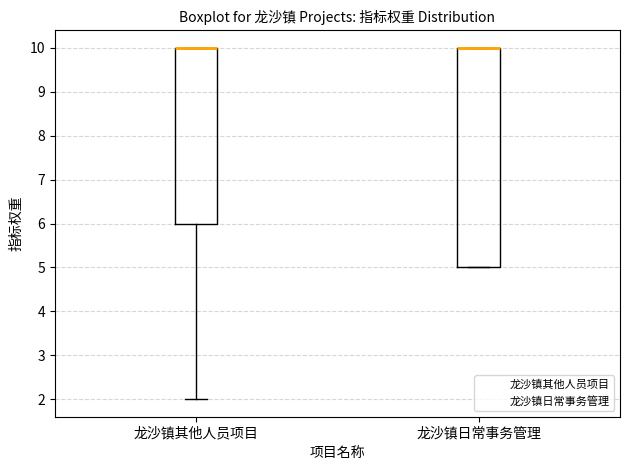

Reading left to right, transcribe this box plot: for each box, give where its median line is, the range the box spans, and where its two whiskers end, as read against the y-axis. The values are not printed on the chart, so give them approximately, as read against the axis.

龙沙镇其他人员项目: median 10 (drawn on the box's upper edge), box 6 to 10, whiskers 2 to 10
龙沙镇日常事务管理: median 10 (drawn on the box's upper edge), box 5 to 10, whiskers 5 to 10